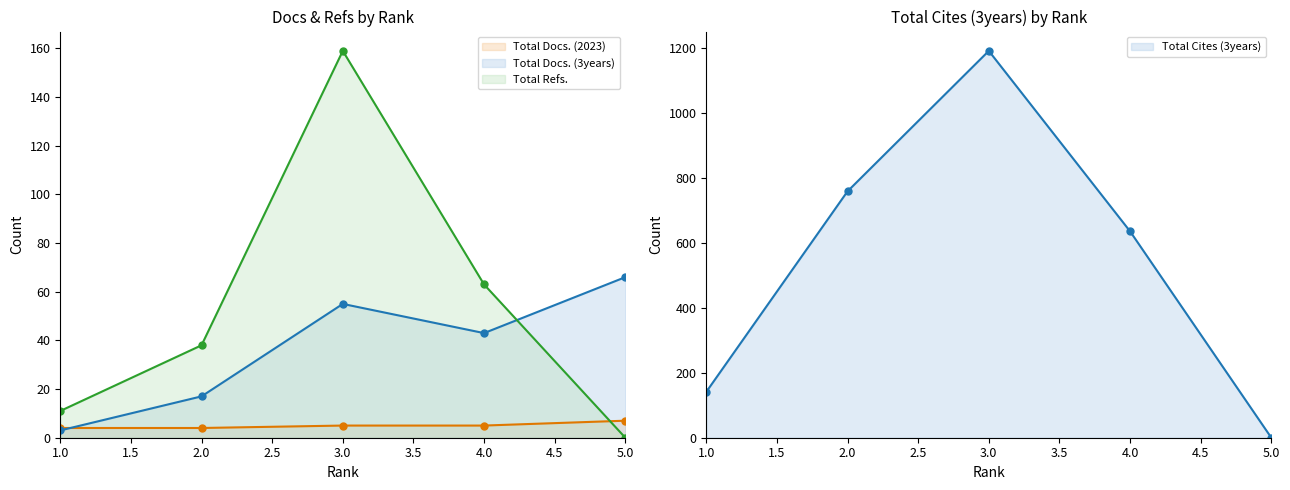

Does the chart have visible grid lines?

No